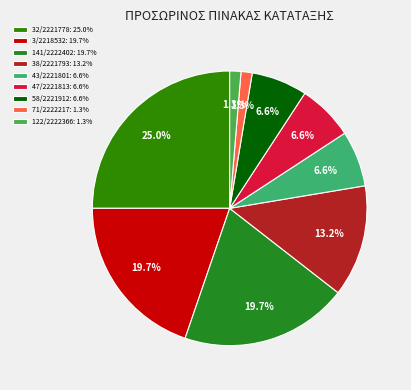

How many segments does this pie chart have?

9